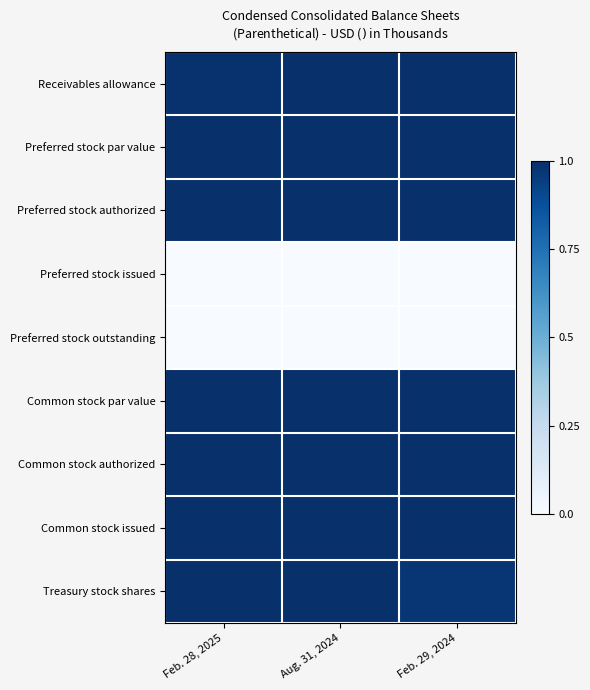

Rank the series by their maximum value, from lowest to highest.

Preferred stock issued, Preferred stock outstanding, Receivables allowance, Preferred stock par value, Preferred stock authorized, Common stock par value, Common stock authorized, Common stock issued, Treasury stock shares